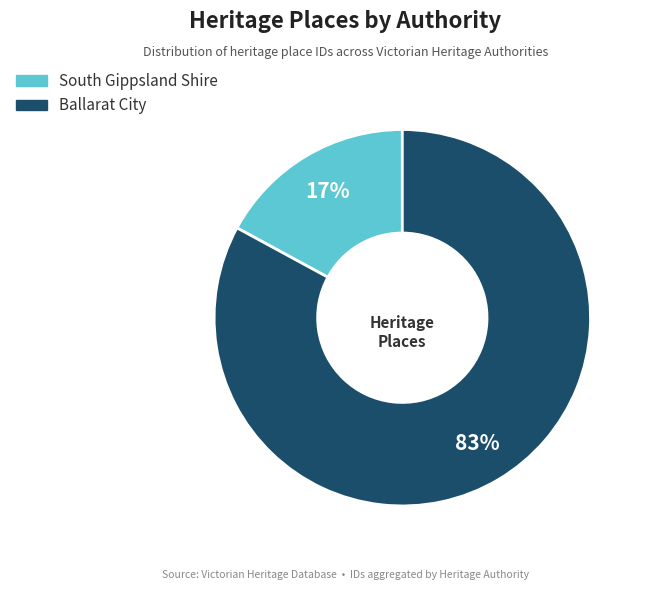

Is there a majority slice in this chart?

Yes